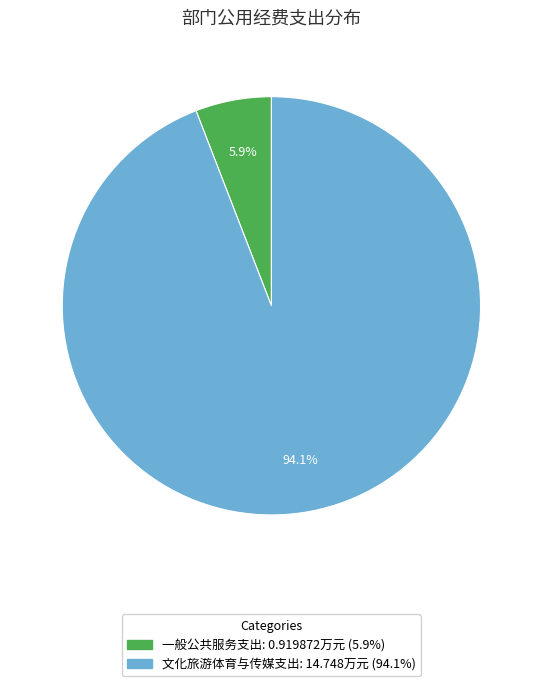

What is the smallest slice in the pie chart?

一般公共服务支出